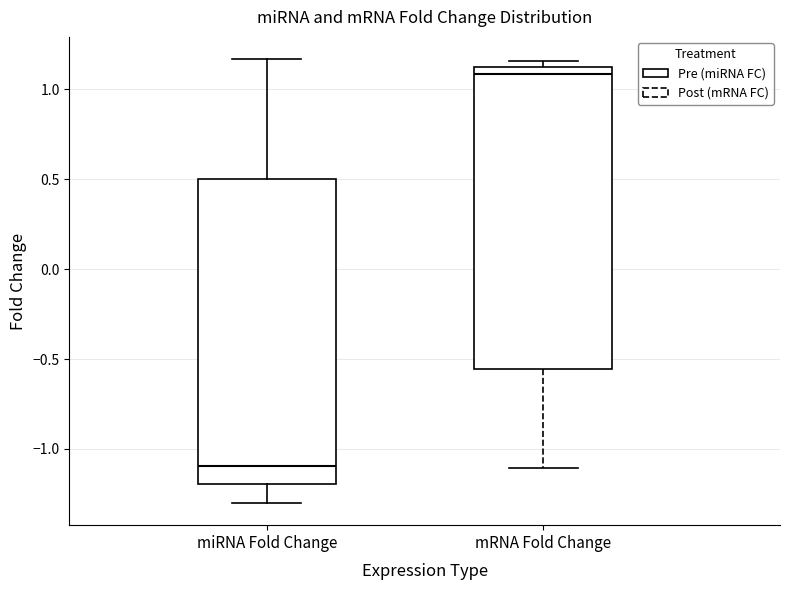

Where does the median line of the box for mRNA Fold Change sit on the y-axis? The values are not printed on the chart, so give them approximately, as read against the axis.

1.10